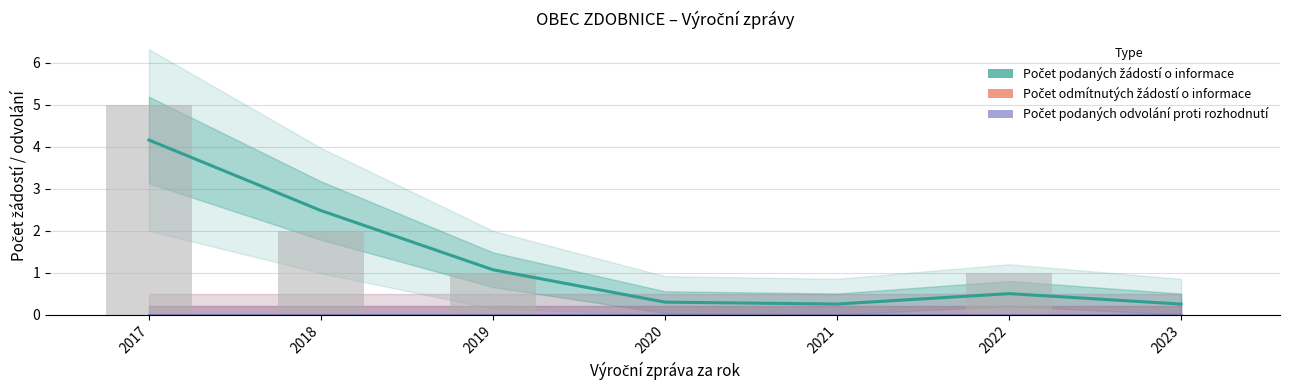

At which label does Počet podaných žádostí o informace reach its minimum?

2023